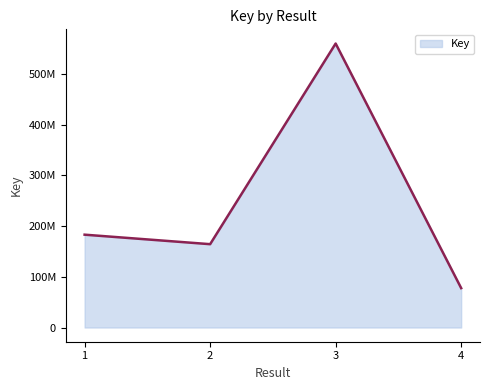

What is the difference between the maximum and minimum values?

482547479